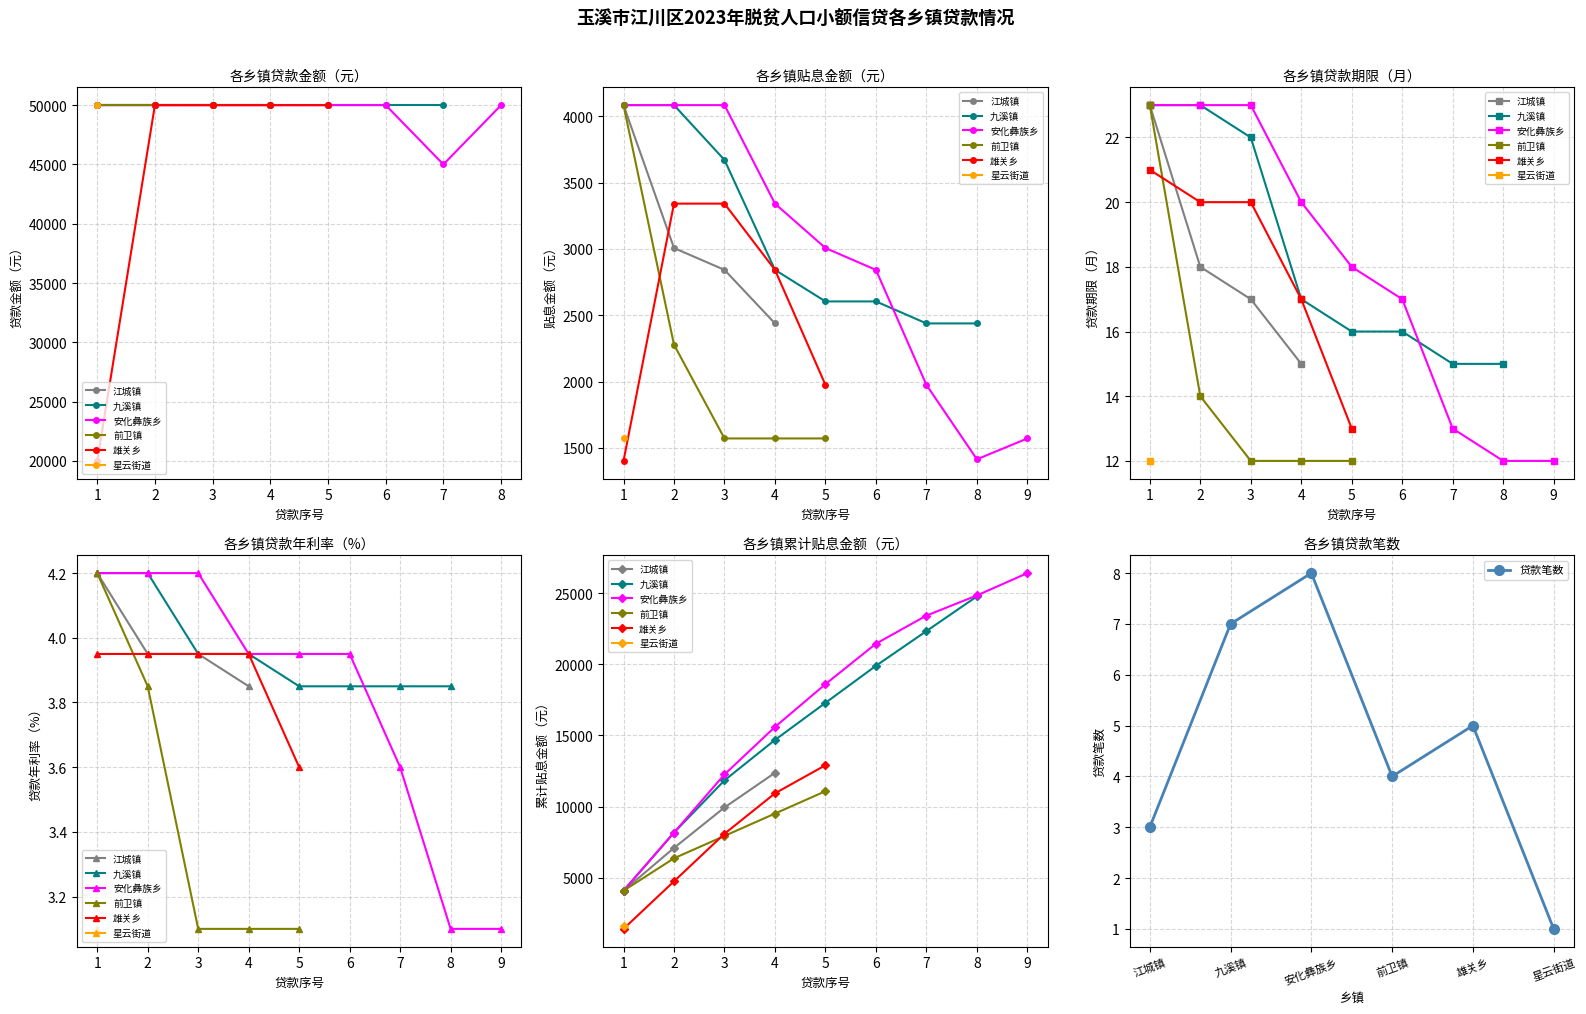

Which category has the highest value in the 贷款笔数 series?

安化彝族乡